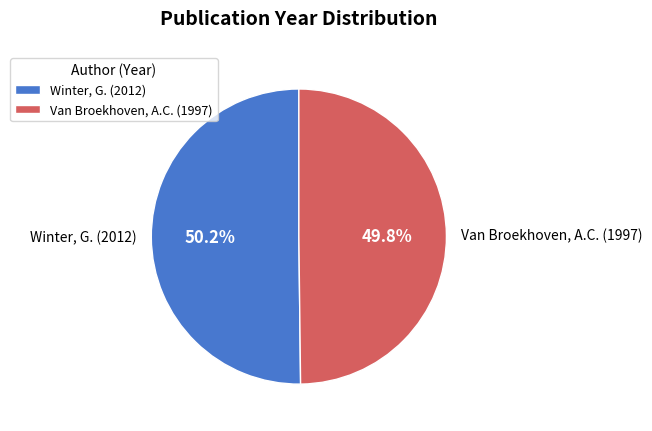

Is there any slice that represents more than half of the pie?

Yes